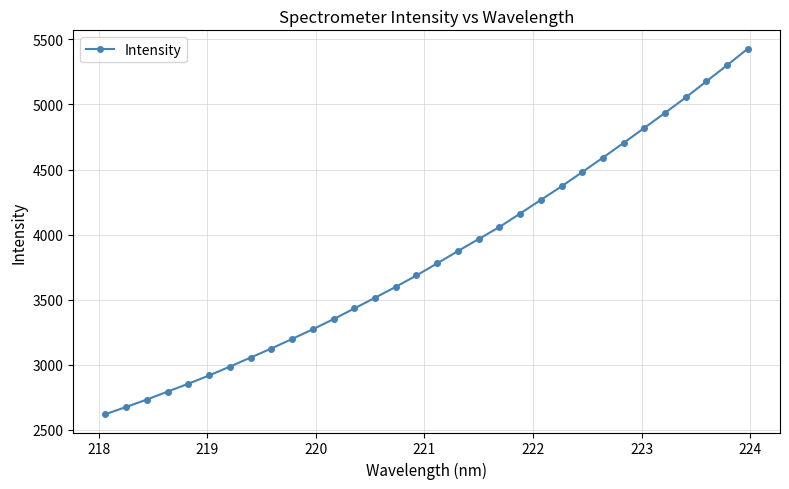

What is the value of the 11th point from the left?

3272.8